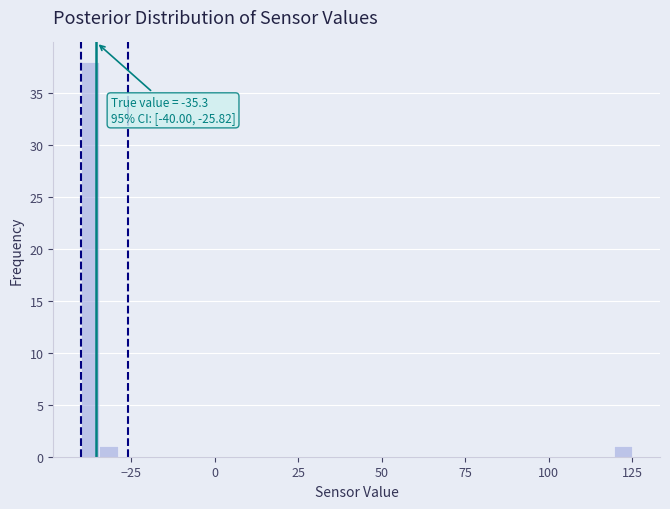

Read against the x-axis, roughly where is the centre of the tallest bar?

-35